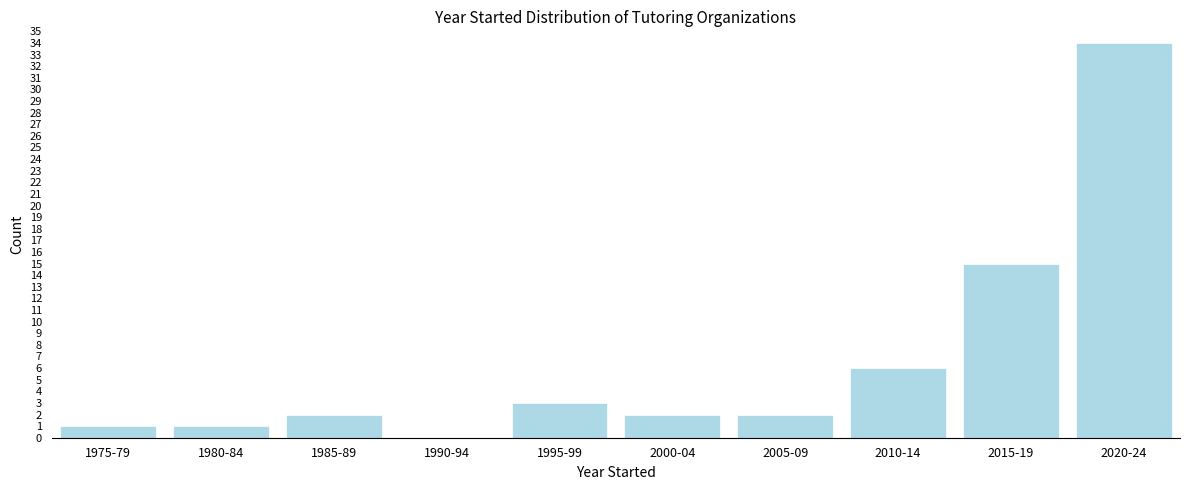

Reading right to left, transcribe all the data shown in this chart.

2020-24=34	2015-19=15	2010-14=6	2005-09=2	2000-04=2	1995-99=3	1990-94=0	1985-89=2	1980-84=1	1975-79=1